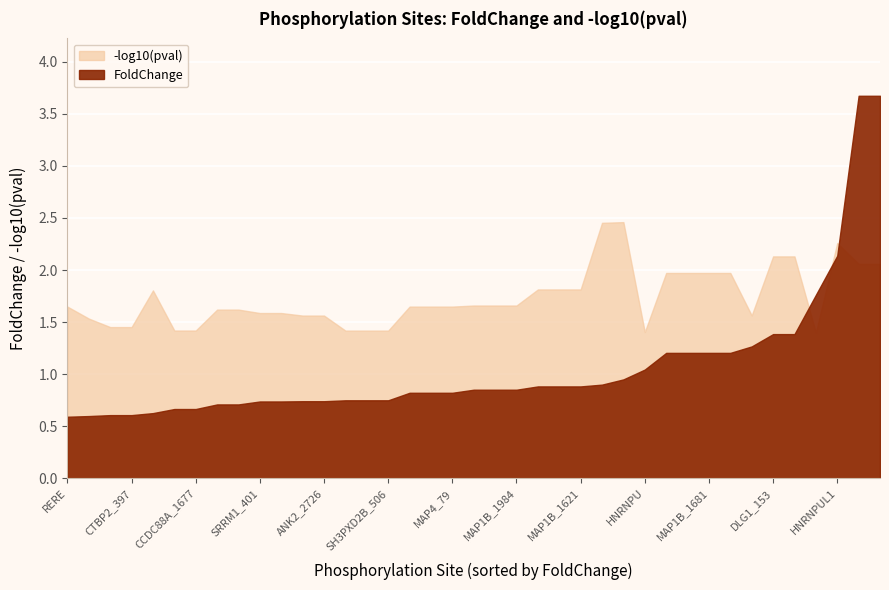

List the series in order of their overall mean, highest first.

-log10pval, FoldChange